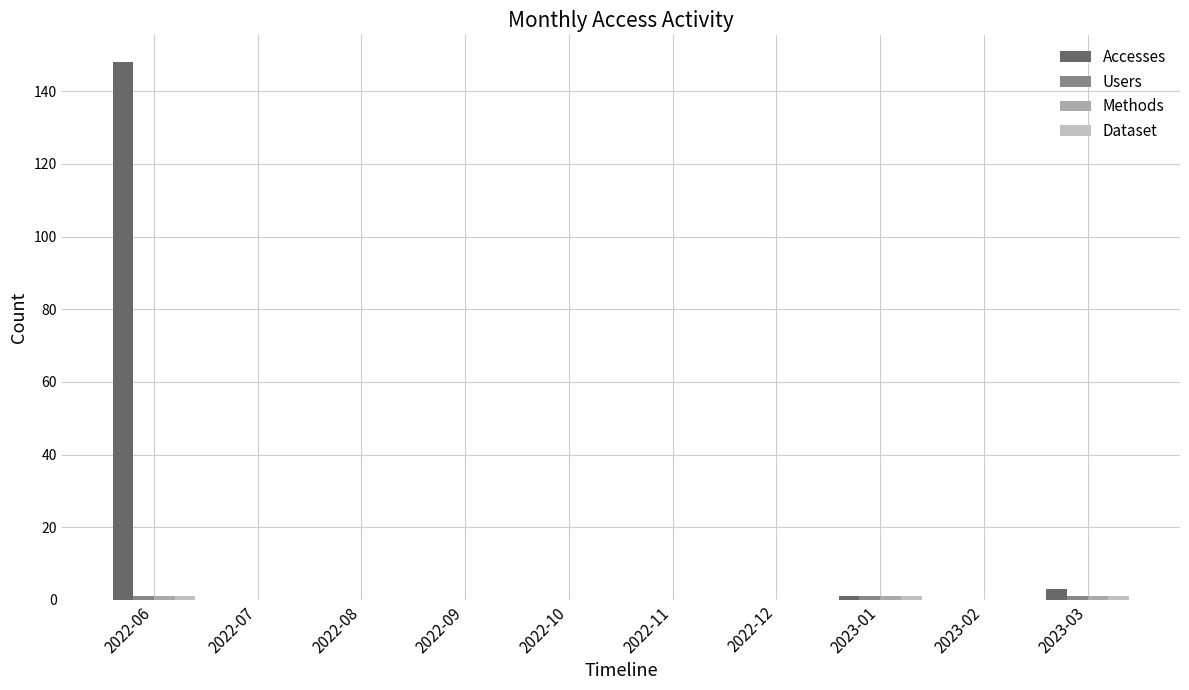

List the series in order of their peak value, highest first.

Accesses, Users, Methods, Dataset